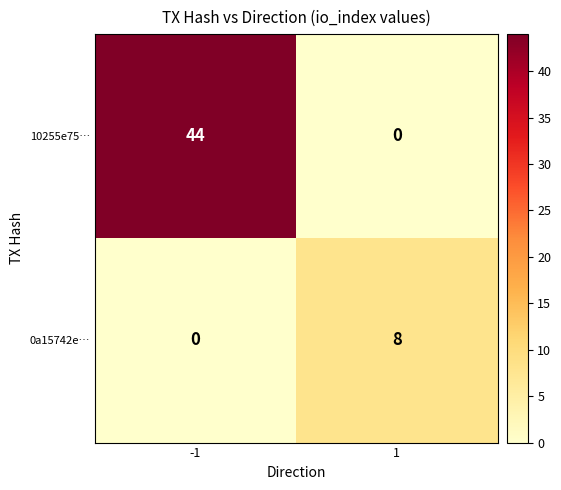

What is the average value of the 10255e75… series?

22